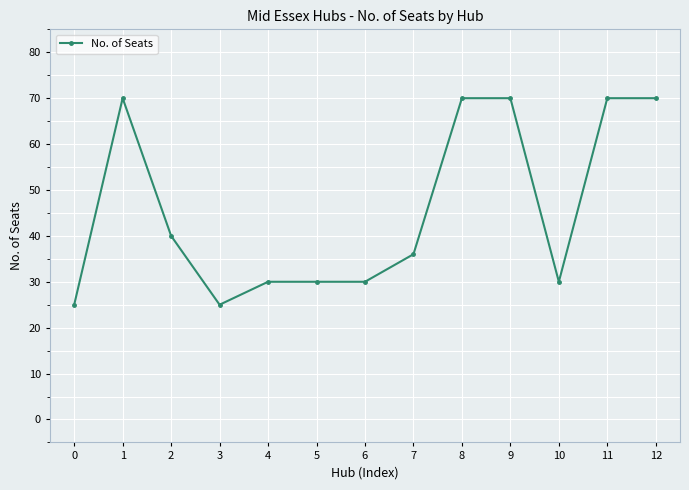

Reading left to right, transcribe all the data shown in this chart.

0=25	1=70	2=40	3=25	4=30	5=30	6=30	7=36	8=70	9=70	10=30	11=70	12=70